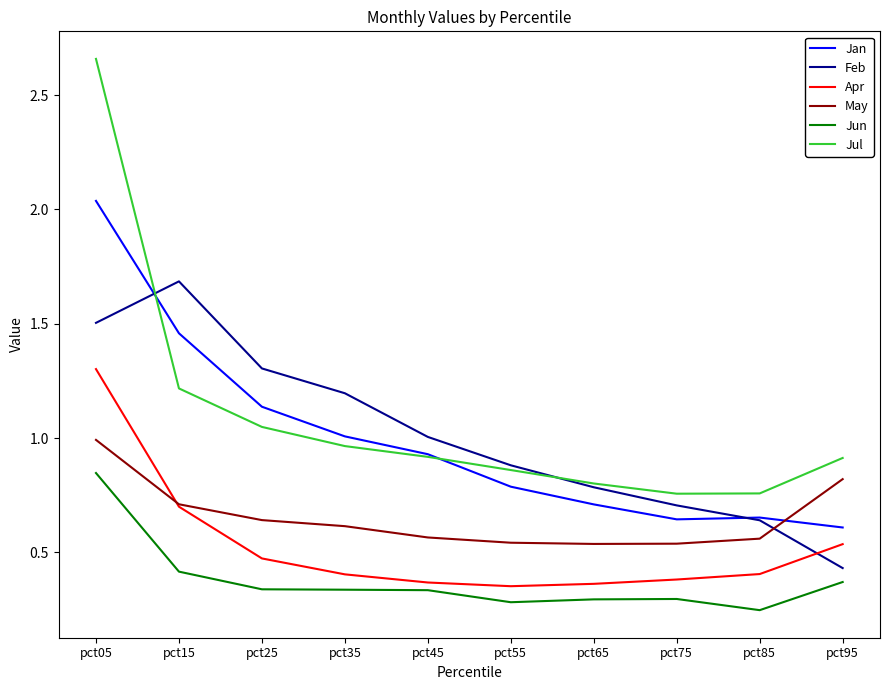

Which series has the largest range (max minus min)?

Jul